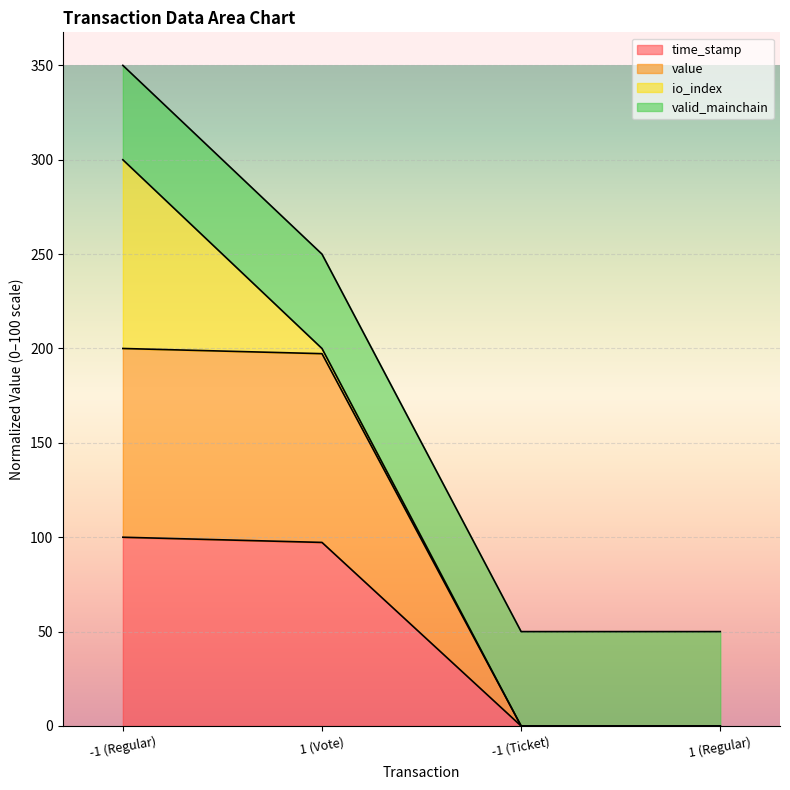

Does the chart display data point markers on the line(s)?

No